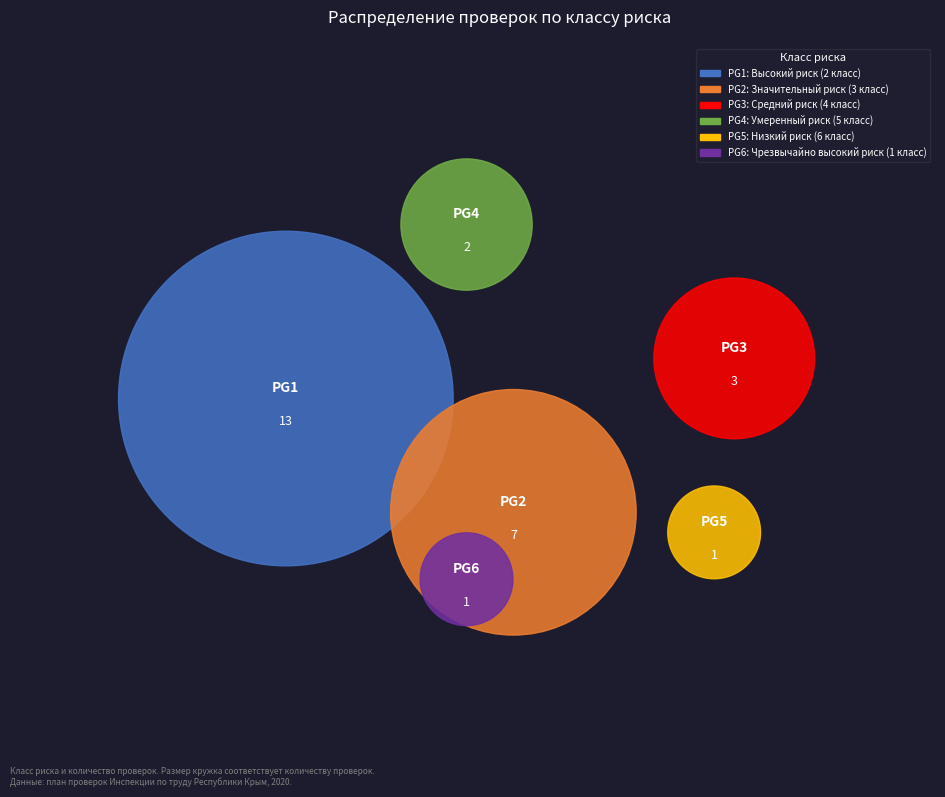

How many segments does this pie chart have?

6